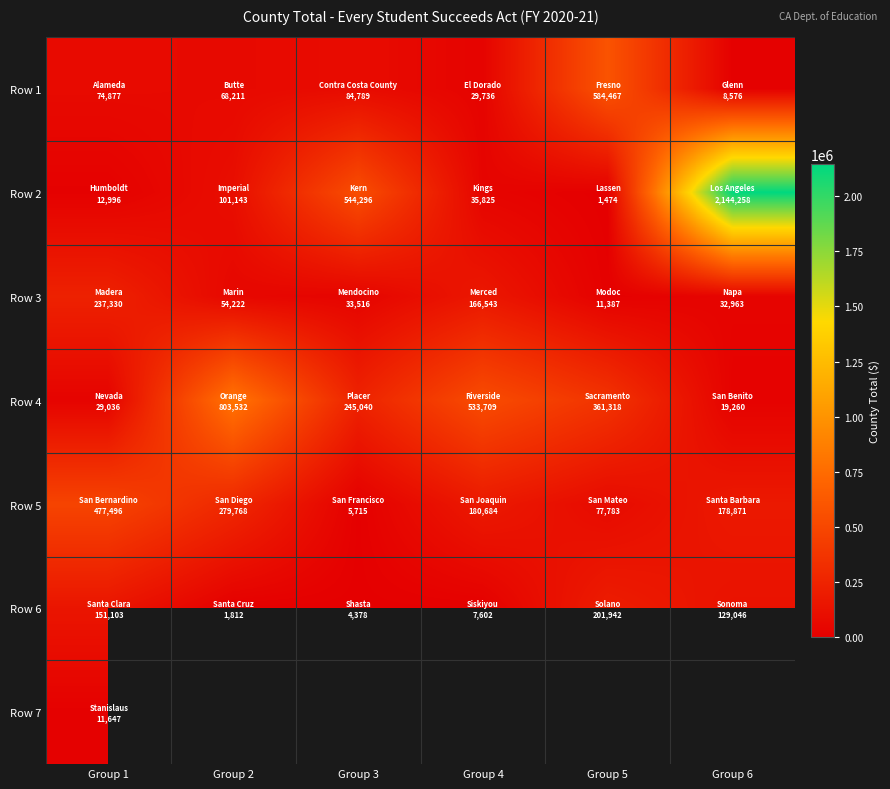

Between Group 5 and Group 2, which is larger?

Group 5